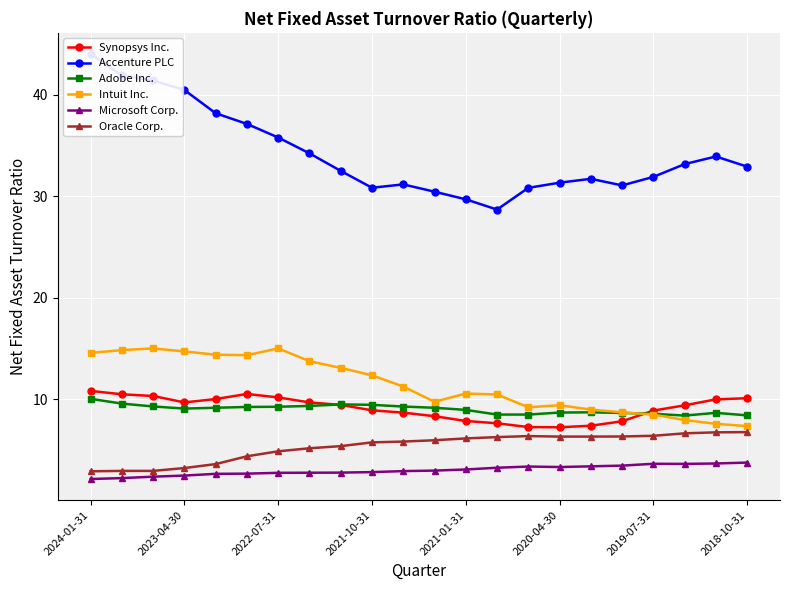

At which category is the sum across all series the highest?

2024-01-31